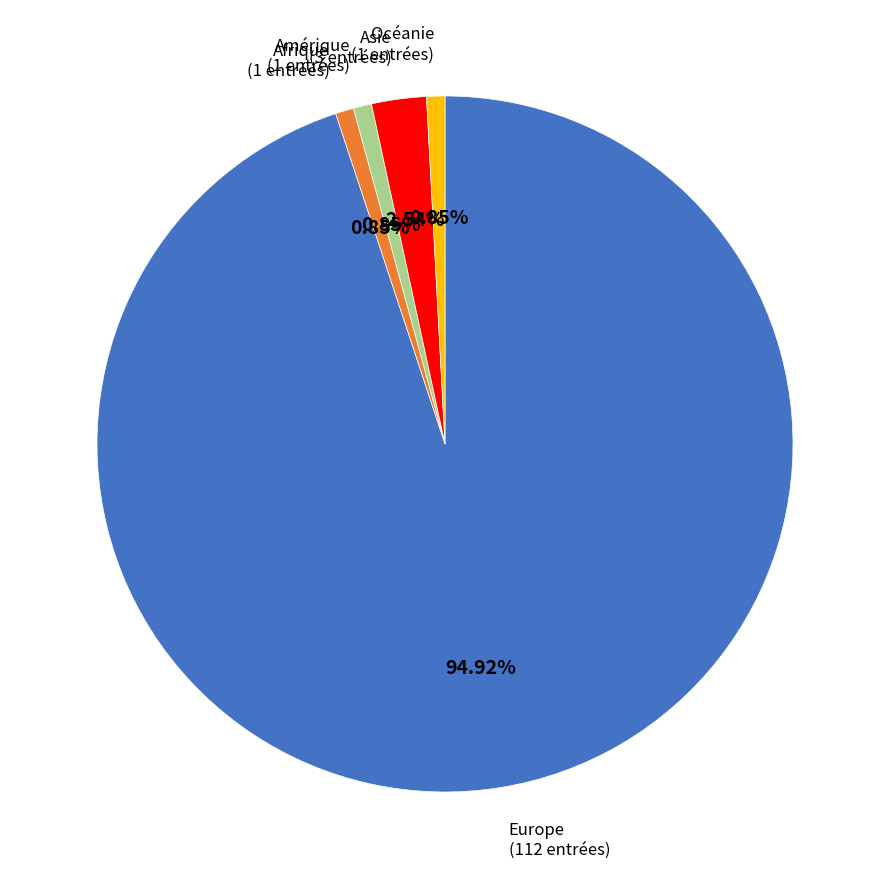

What percentage is the Asie slice, to the nearest percent?

3%